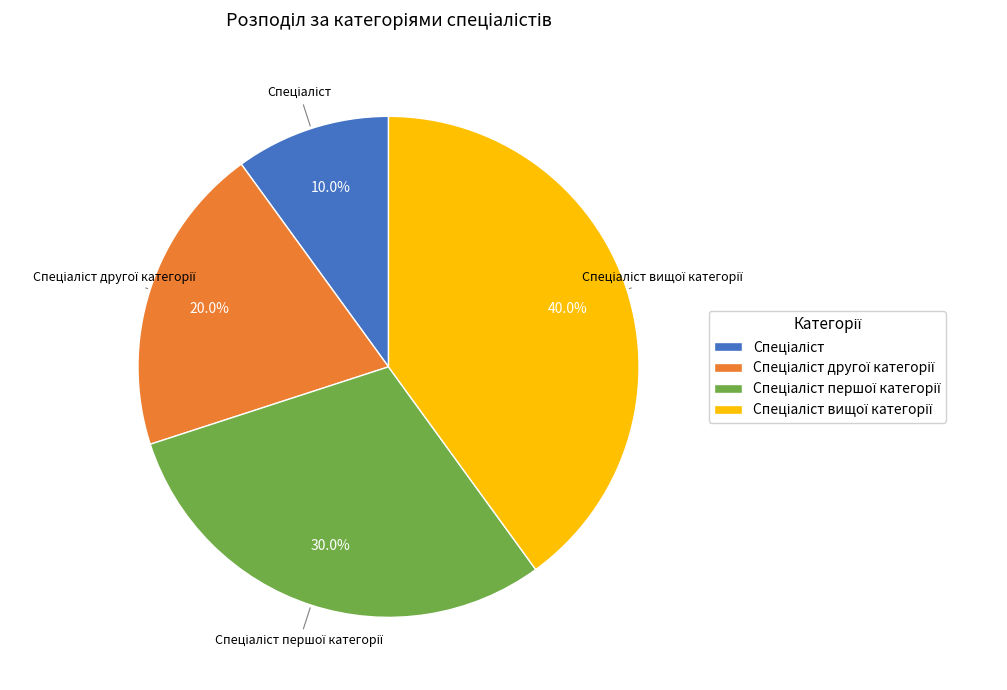

Is there any slice that represents more than half of the pie?

No